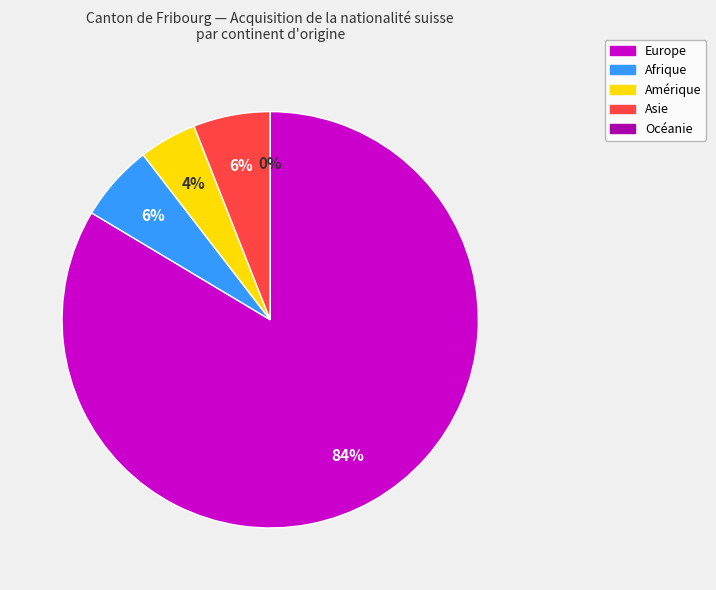

The Amérique slice represents 4% of the pie. True or false?

True